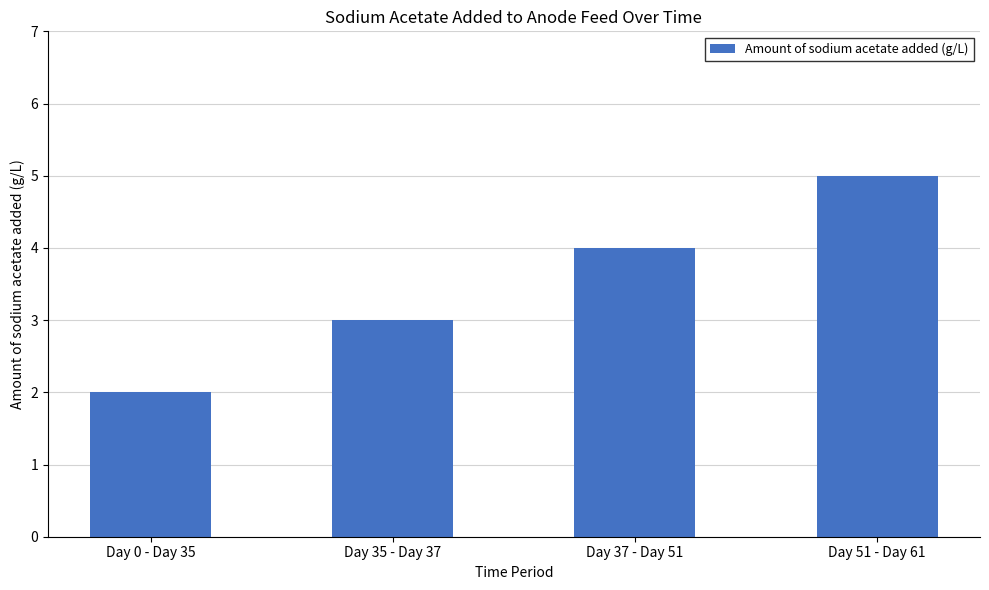

True or false: the data shows 4 at Day 35 - Day 37.

False